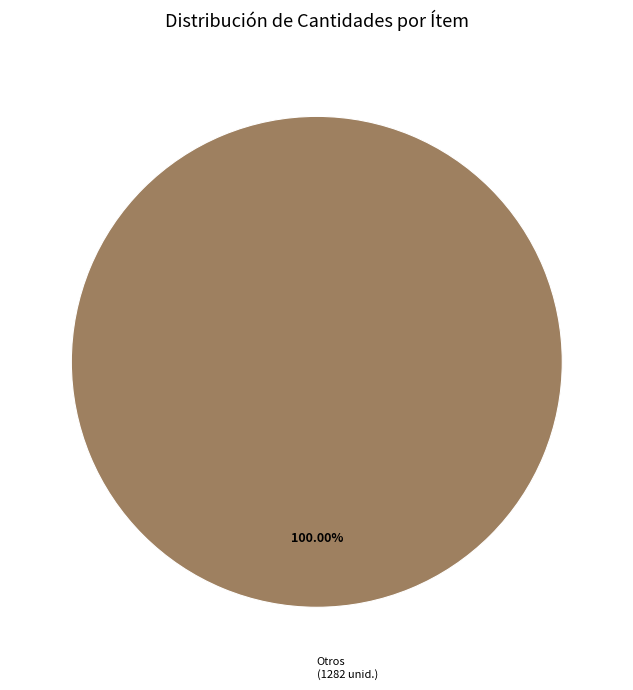

Does any single category account for the majority?

Yes